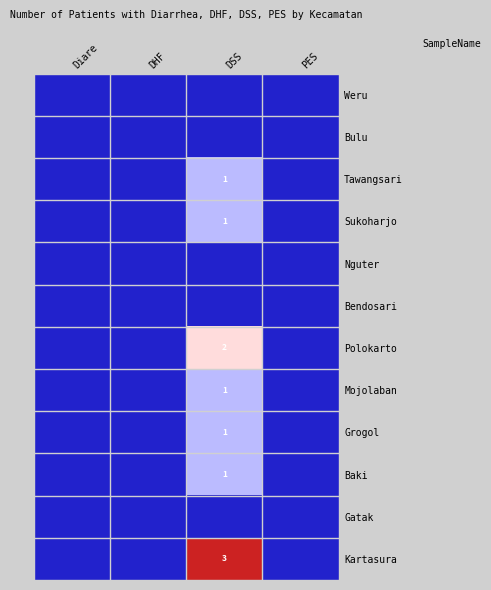

True or false: Bulu has a value of 0 at PES.

True